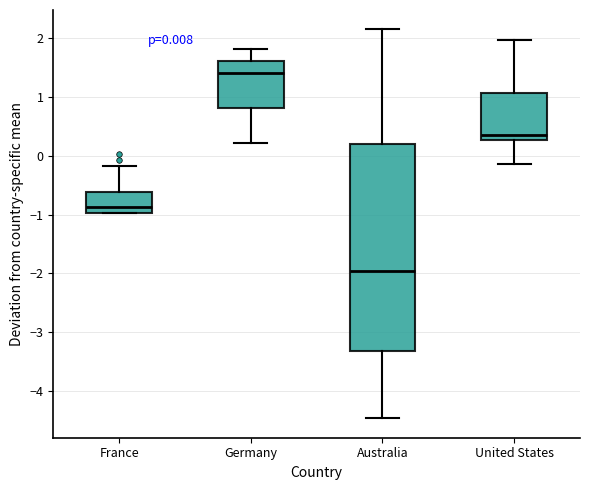

Which box has the lowest median line?

Australia